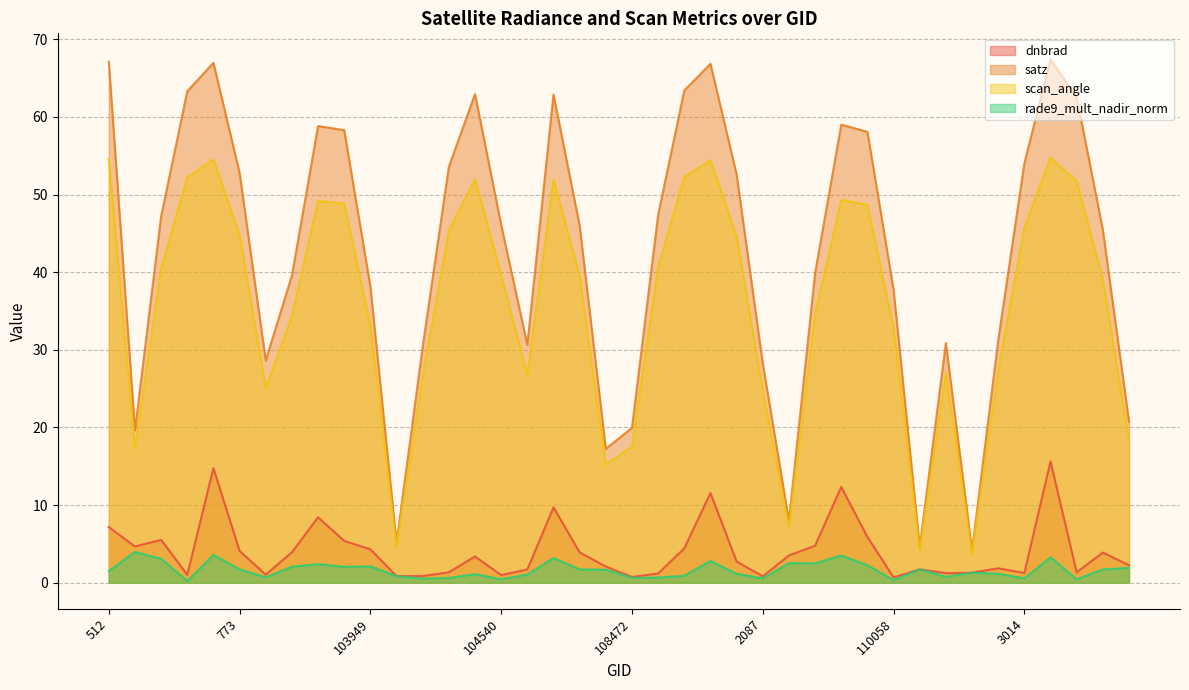

What are all the series names shown in the legend?

dnbrad, satz, scan_angle, rade9_mult_nadir_norm